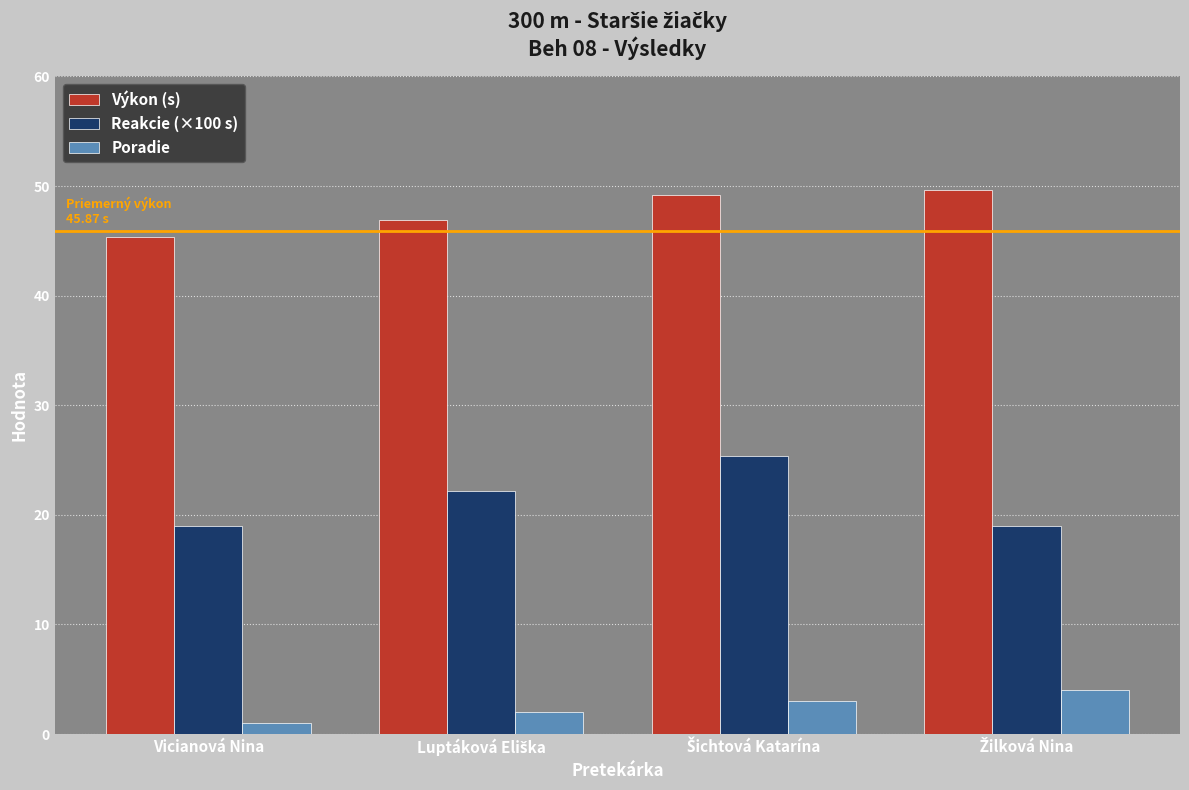

What is the highest value of the Poradie series?

4.0